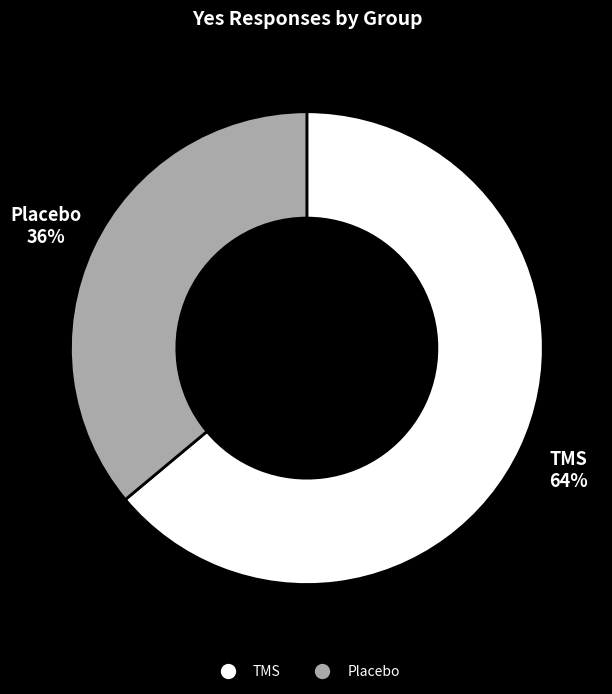

Is the sum of Placebo and TMS greater than half?

Yes